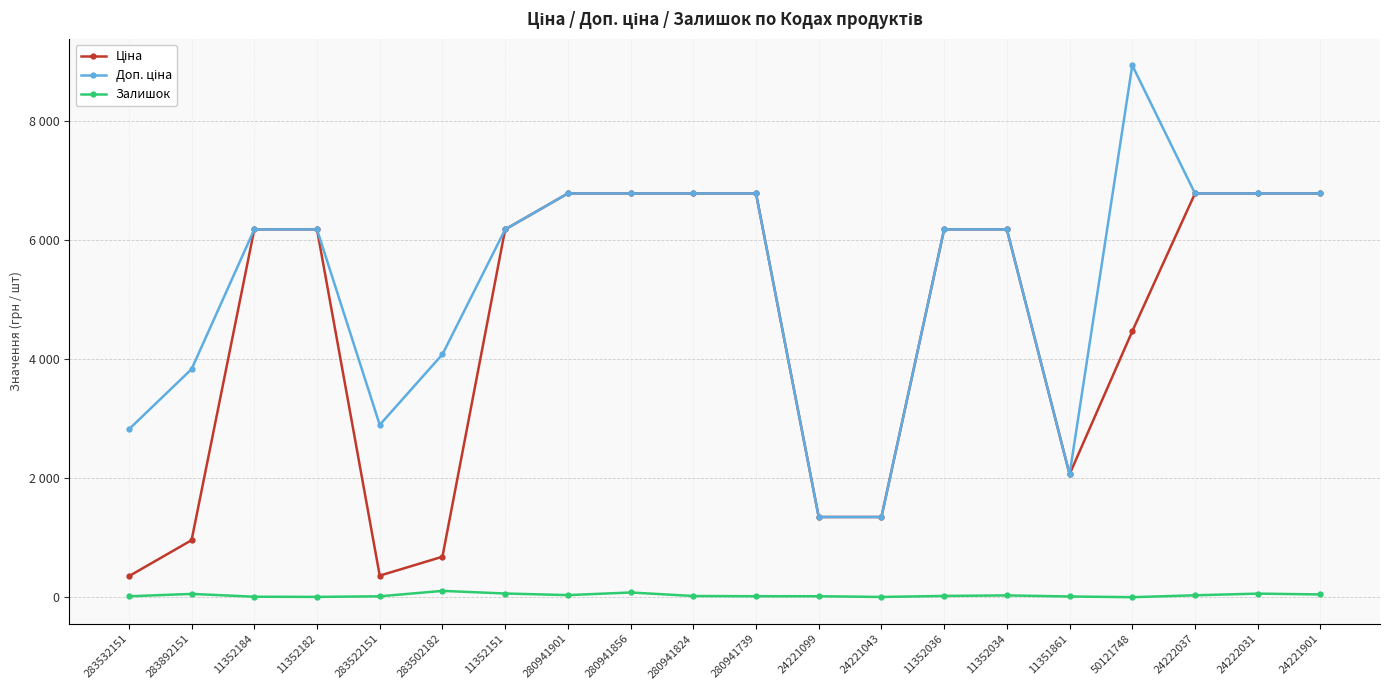

The Ціна series shows 6787.1 at 280941739. True or false?

True